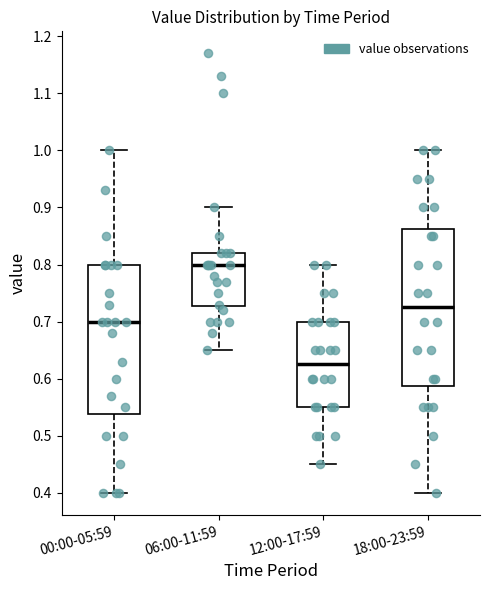

Reading left to right, transcribe this box plot: for each box, give where its median line is, the range the box spans, and where its two whiskers end, as read against the y-axis. The values are not printed on the chart, so give them approximately, as read against the axis.

00:00-05:59: median 0.70, box 0.54 to 0.80, whiskers 0.40 to 1.00
06:00-11:59: median 0.80, box 0.73 to 0.82, whiskers 0.65 to 0.90
12:00-17:59: median 0.63, box 0.55 to 0.70, whiskers 0.45 to 0.80
18:00-23:59: median 0.73, box 0.59 to 0.86, whiskers 0.40 to 1.00